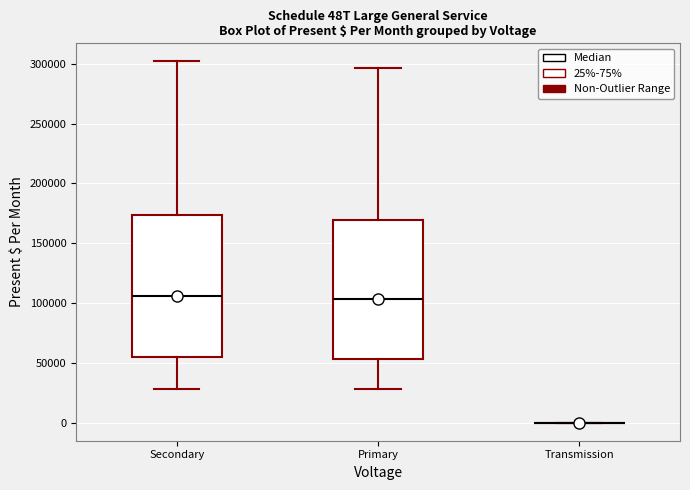

Reading left to right, read every box against the y-axis: the position of its median line, the range the box covers, and the ends of its whiskers. The values are not printed on the chart, so give them approximately, as read against the axis.

Secondary: median 105000, box 55000 to 175000, whiskers 30000 to 300000
Primary: median 105000, box 55000 to 170000, whiskers 30000 to 295000
Transmission: box collapsed to a line at 0, whiskers 0 to 0